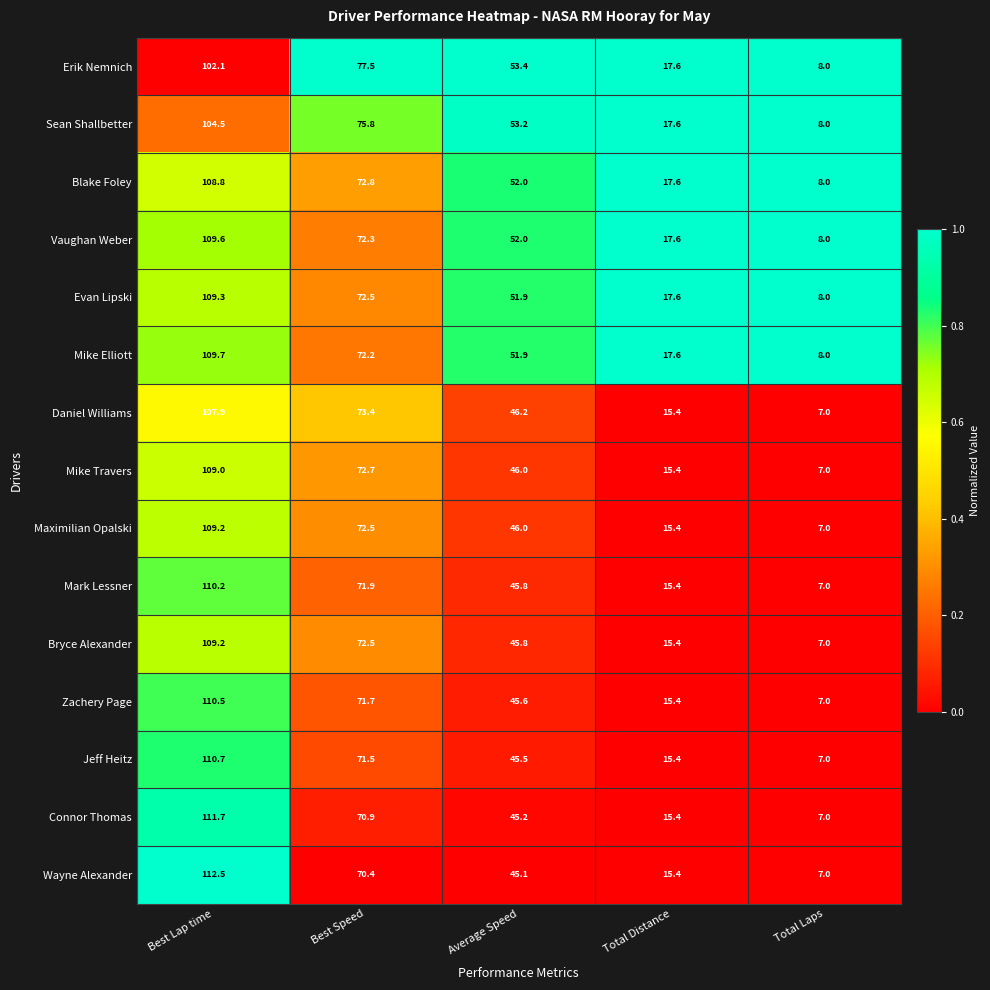

At which category is the sum across all series the highest?

Best Lap time